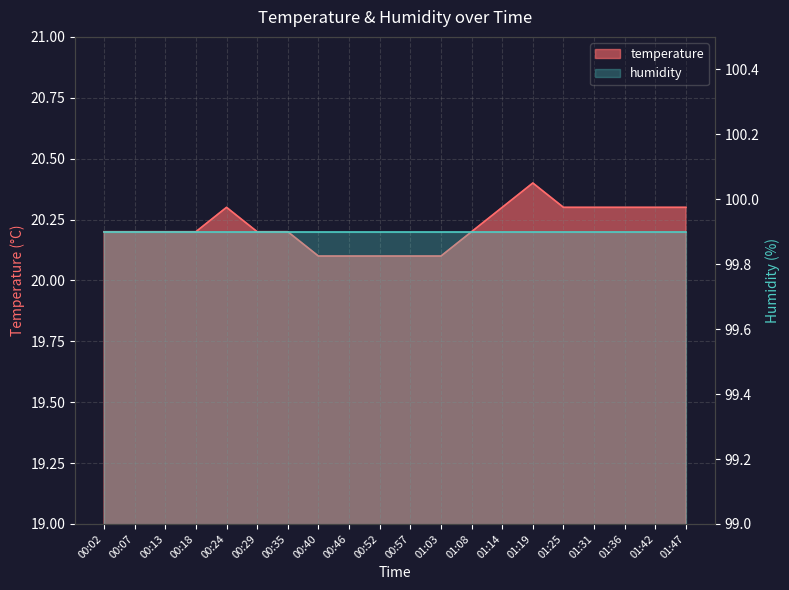

Reading left to right, extract all data points from this chart.

00:02=20.2	00:07=20.2	00:13=20.2	00:18=20.2	00:24=20.3	00:29=20.2	00:35=20.2	00:40=20.1	00:46=20.1	00:52=20.1	00:57=20.1	01:03=20.1	01:08=20.2	01:14=20.3	01:19=20.4	01:25=20.3	01:31=20.3	01:36=20.3	01:42=20.3	01:47=20.3